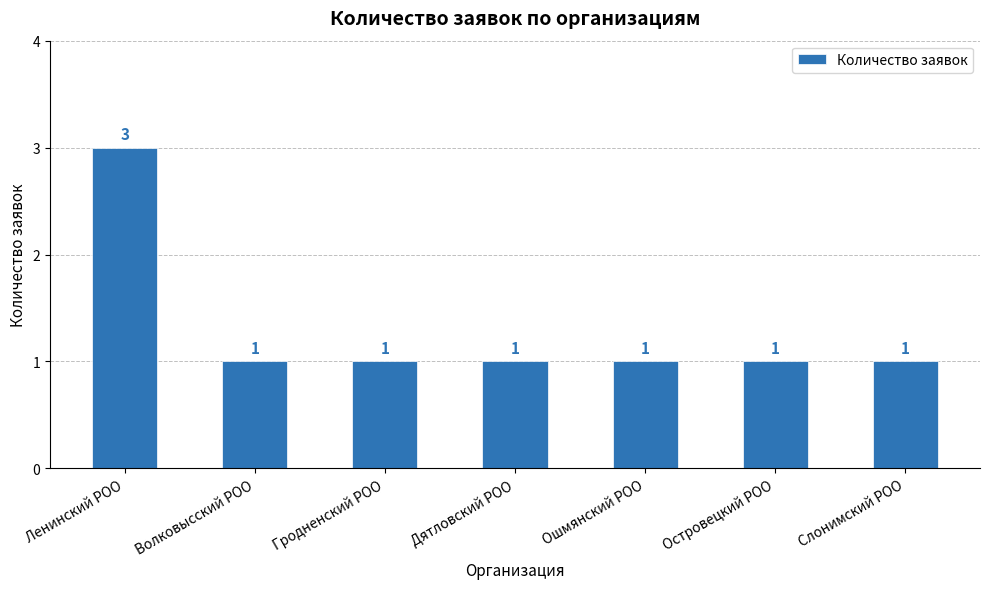

What is the difference between the maximum and second lowest values?

2